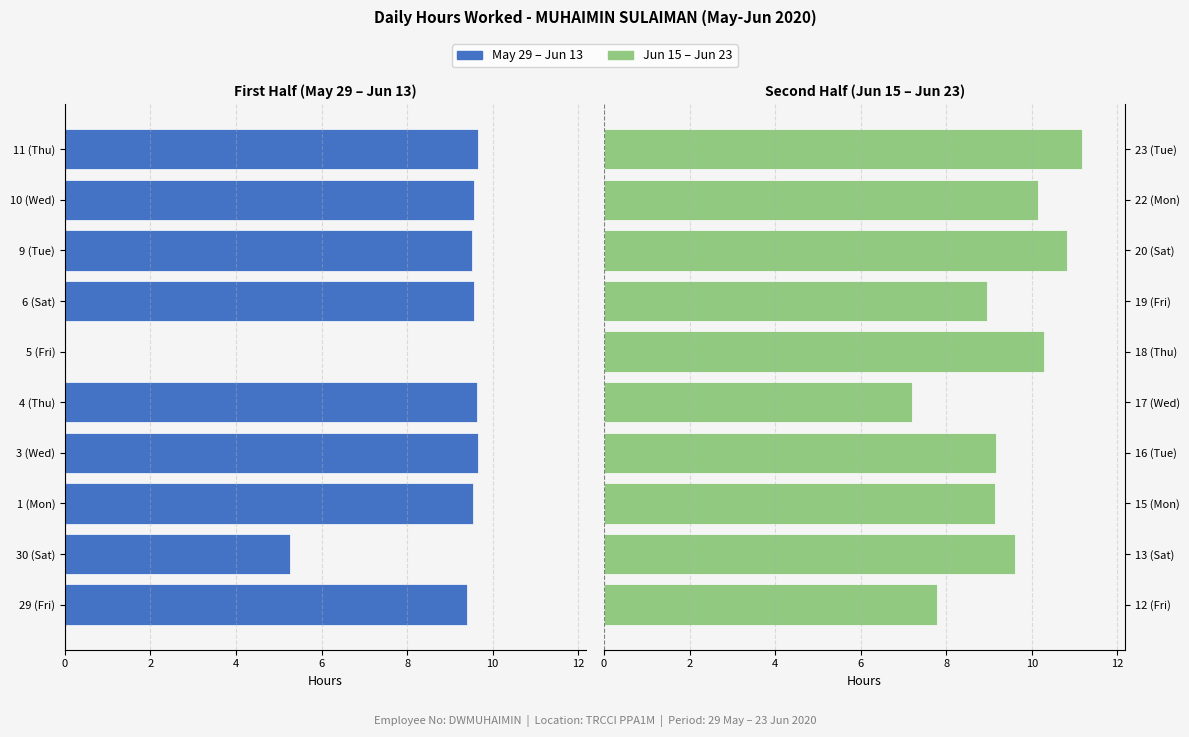

Rank the series by their maximum value, from lowest to highest.

May 29 – Jun 13, Jun 15 – Jun 23